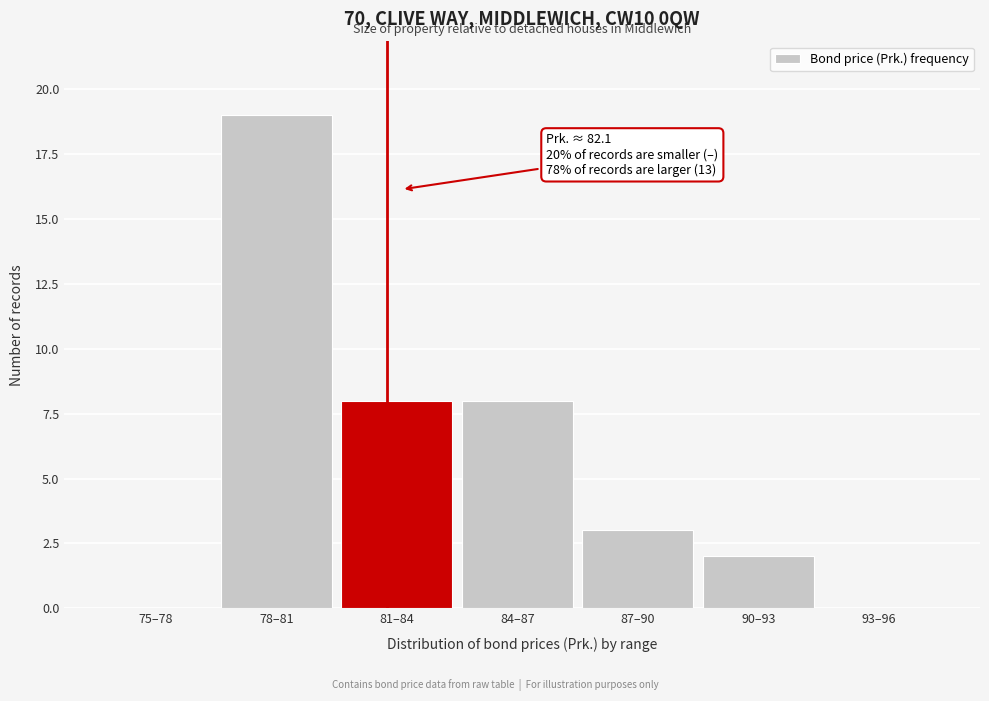

Reading left to right, list all the values displayed in this chart.

75–78=0	78–81=19	81–84=8	84–87=8	87–90=3	90–93=2	93–96=0